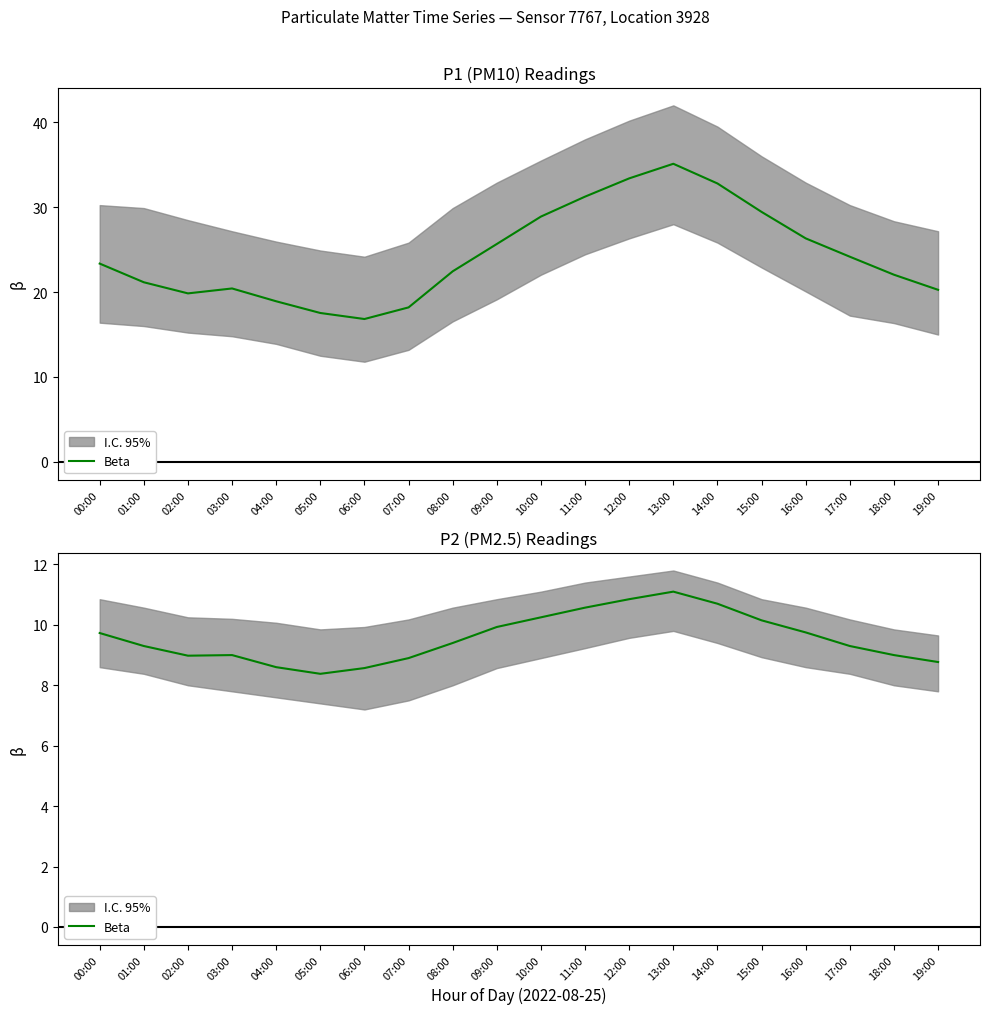

Where is the data nearest to the value 9?

03:00